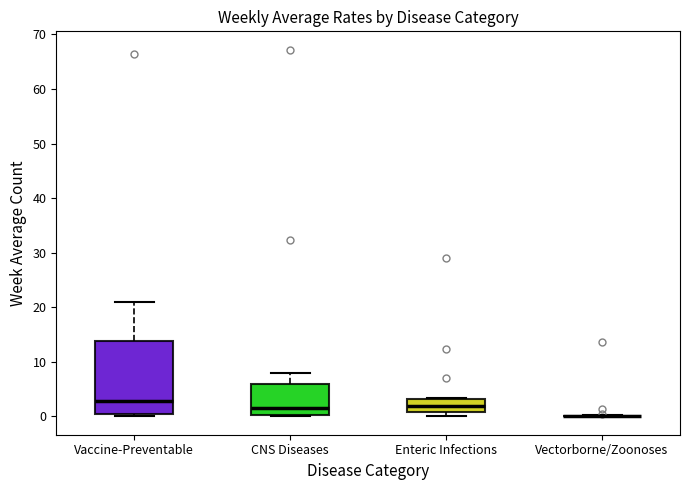

Where is the lower edge of the box for Vaccine-Preventable on the y-axis? The values are not printed on the chart, so give them approximately, as read against the axis.

0